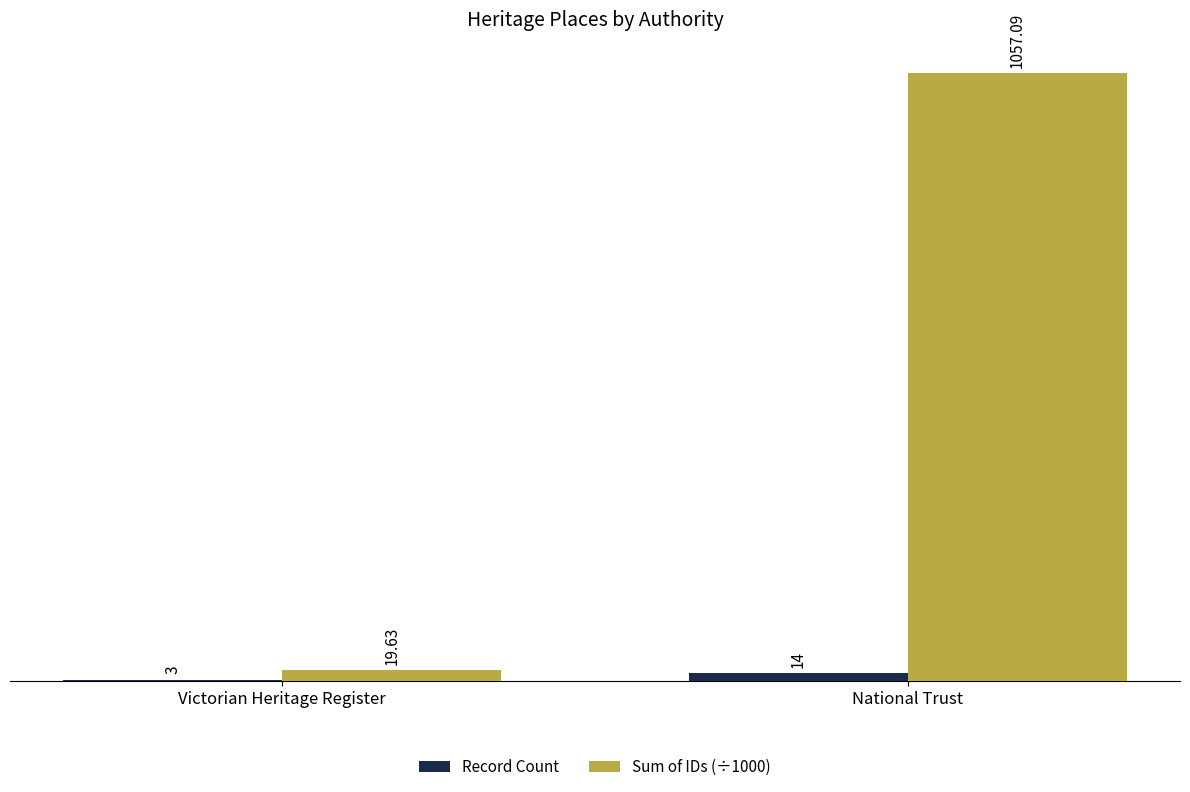

At which label does Sum of IDs (÷1000) reach its peak?

National Trust